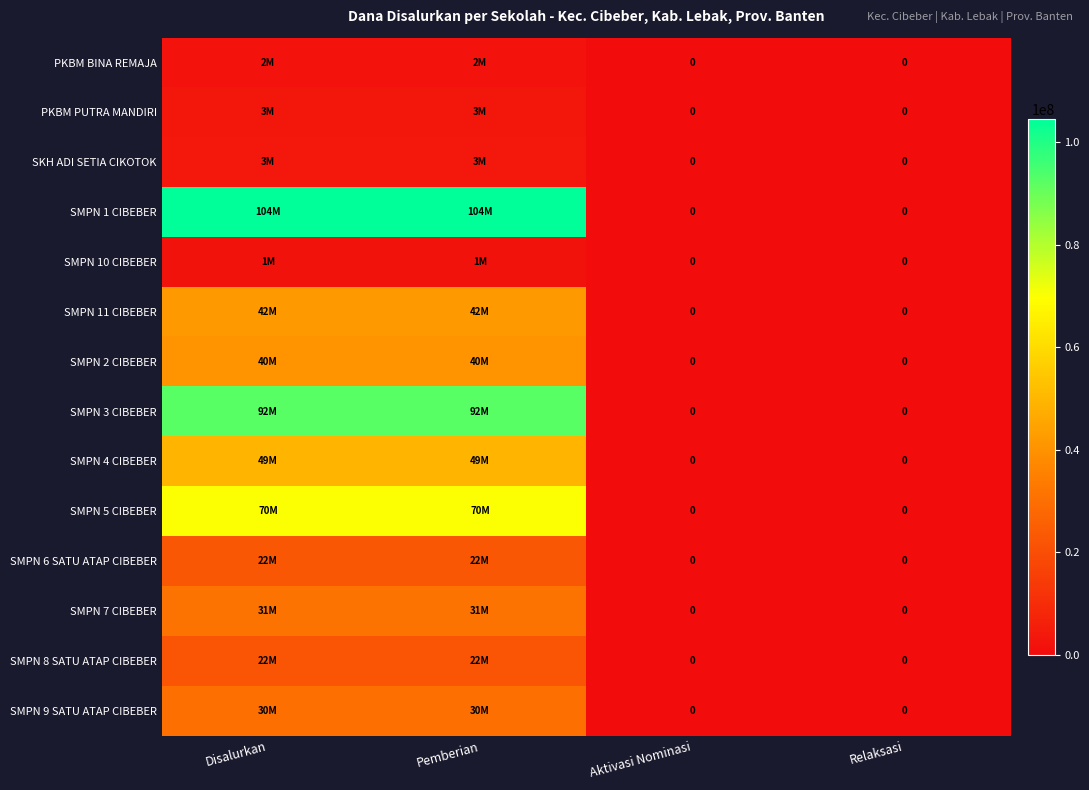

The value of SMPN 7 CIBEBER at Disalurkan is 31125000. True or false?

True